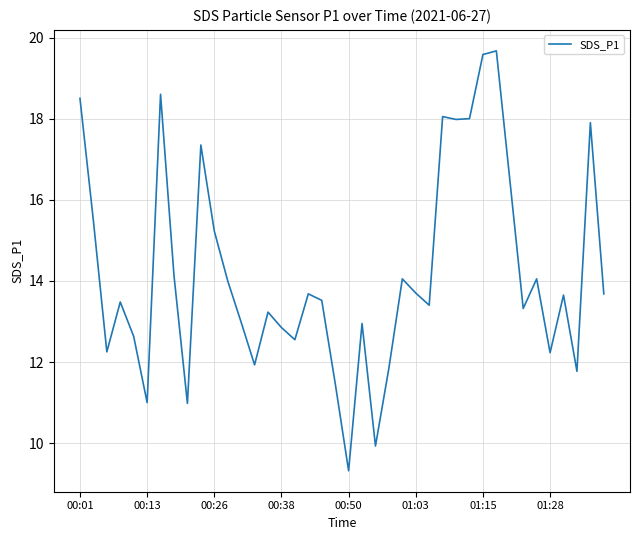

What is the smallest value displayed?

9.3